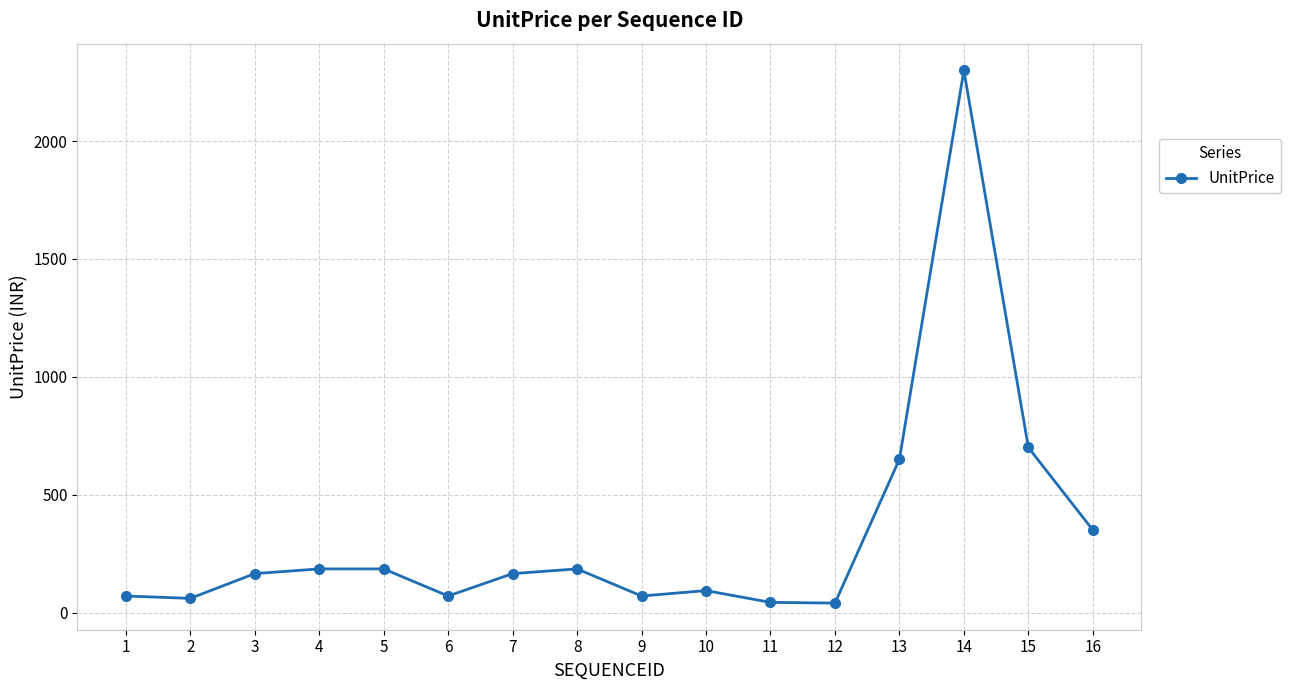

What is the change in value from 9 to 14?

+2230